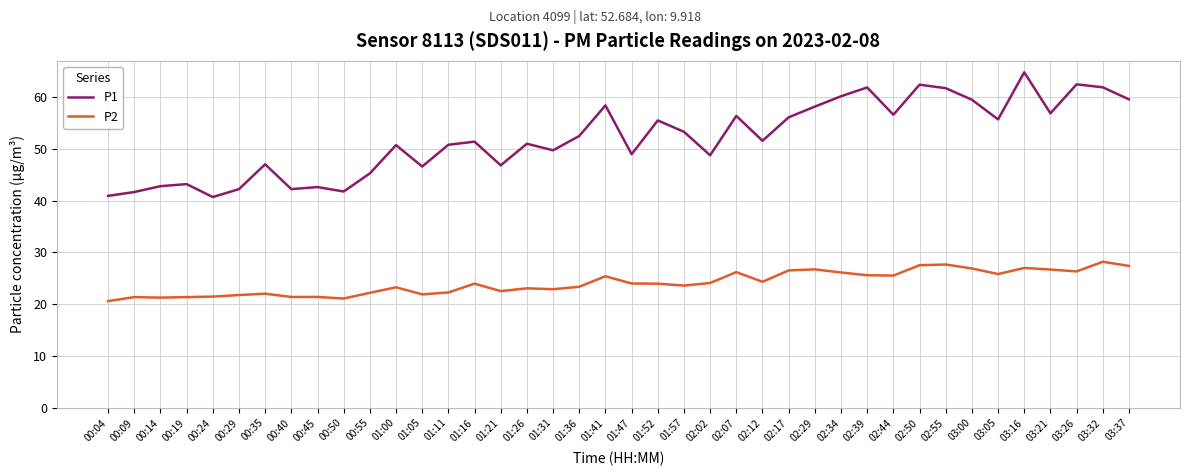

At how many categories does at least one series exceed 37?

40